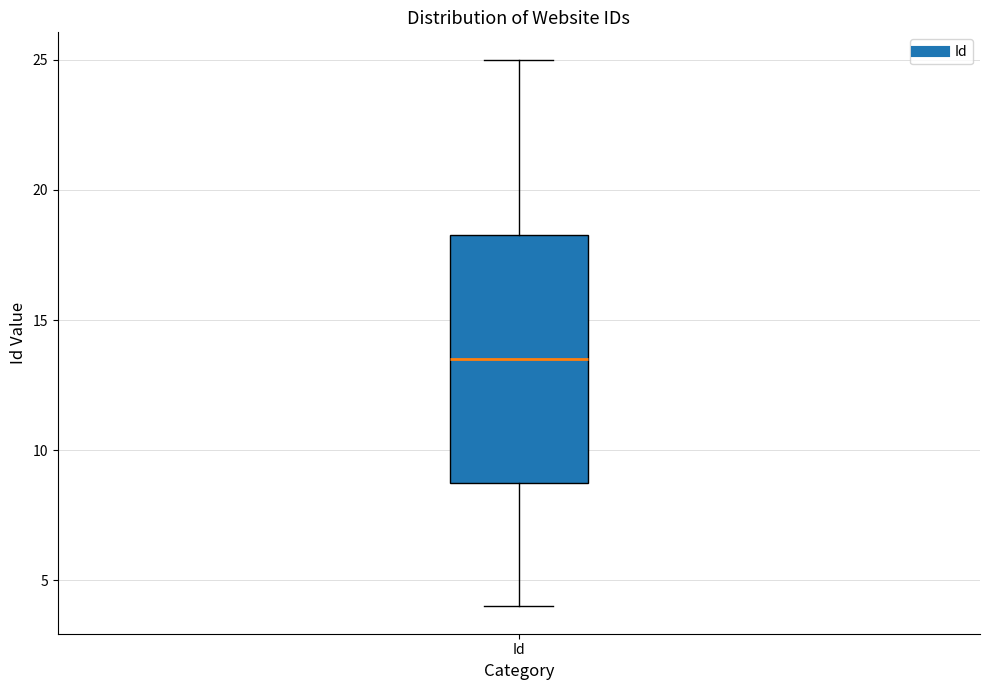

Read this box plot against the y-axis: the position of the median line, the range covered by the box, and the ends of both whiskers. The values are not printed on the chart, so give them approximately, as read against the axis.

median 13.5, box 9.0 to 18.5, whiskers 4.0 to 25.0